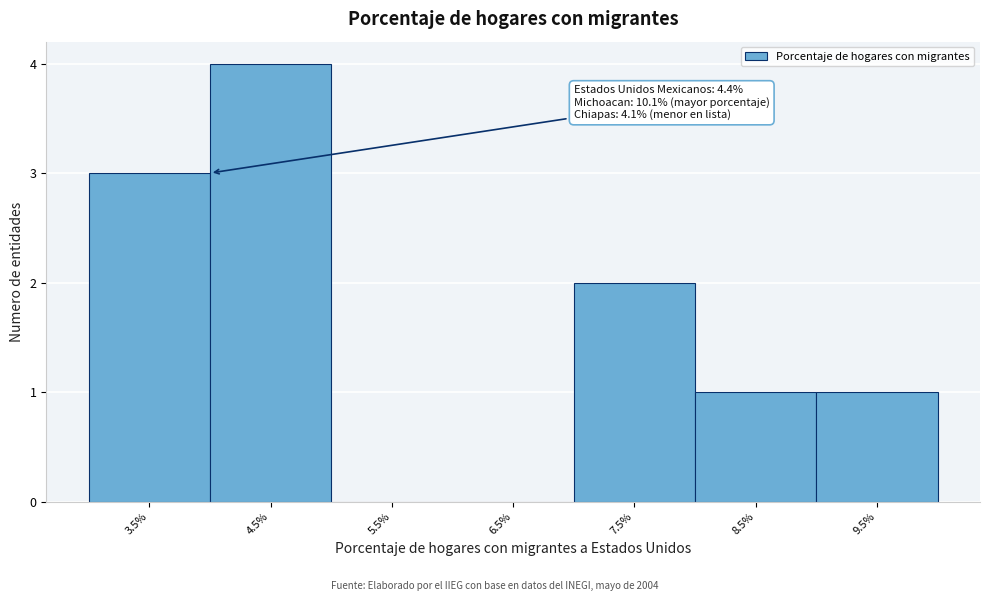

Reading right to left, what are all the values shown in this chart?

9.5%=1	8.5%=1	7.5%=2	6.5%=0	5.5%=0	4.5%=4	3.5%=3